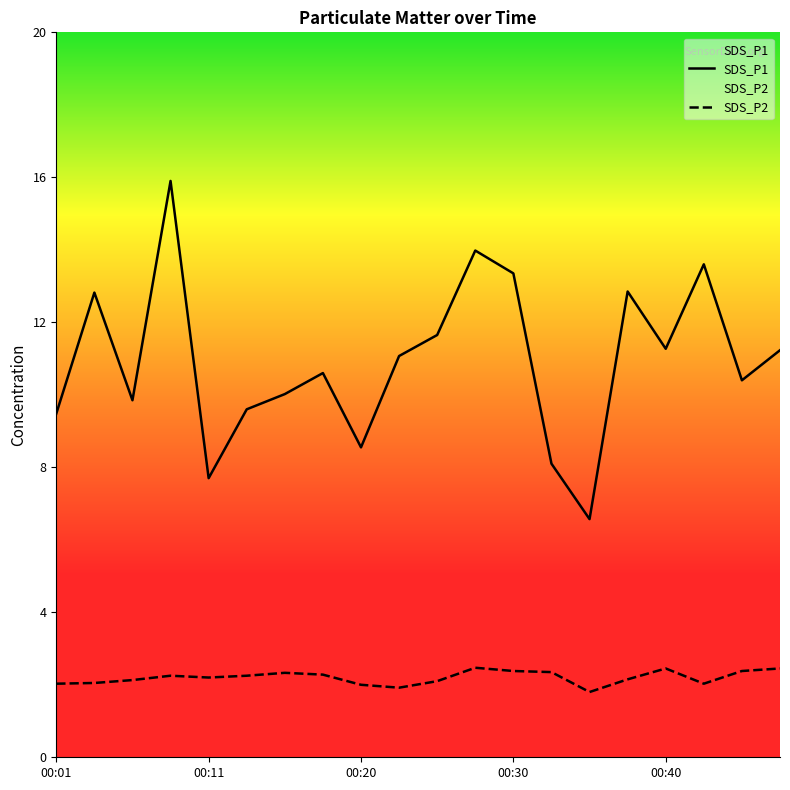

What is the sum of all SDS_P2 values?

44.0